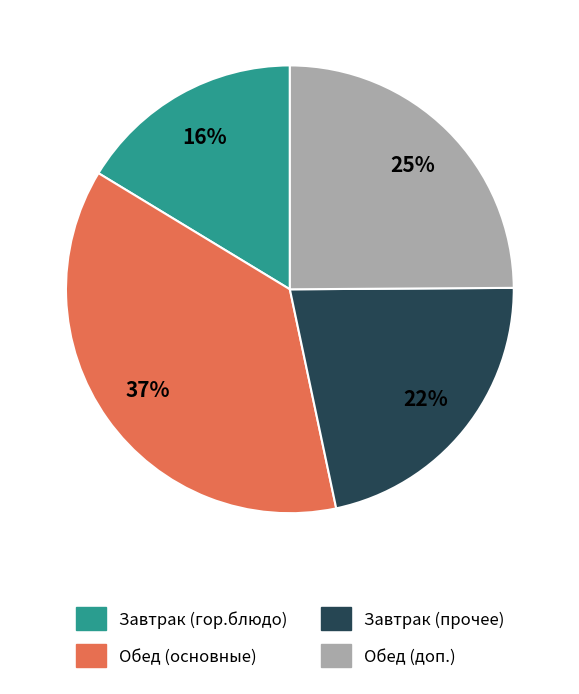

What percentage is the Обед (основные) slice, to the nearest percent?

37%